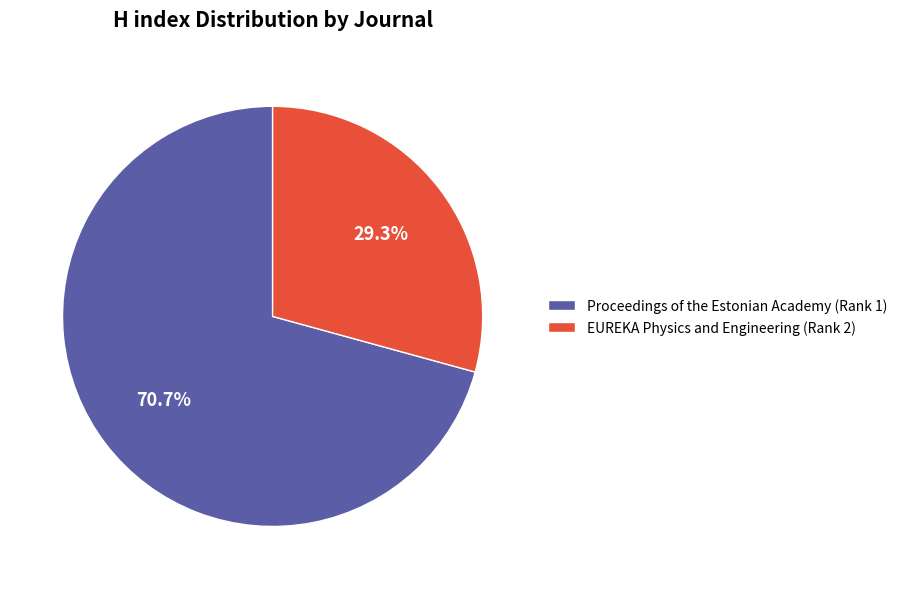

Rank the categories by value from lowest to highest.

EUREKA Physics and Engineering (Rank 2), Proceedings of the Estonian Academy (Rank 1)